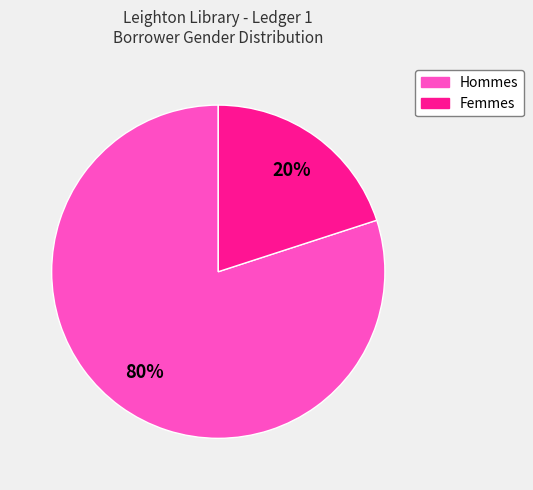

Rank the categories by value from lowest to highest.

Femmes, Hommes